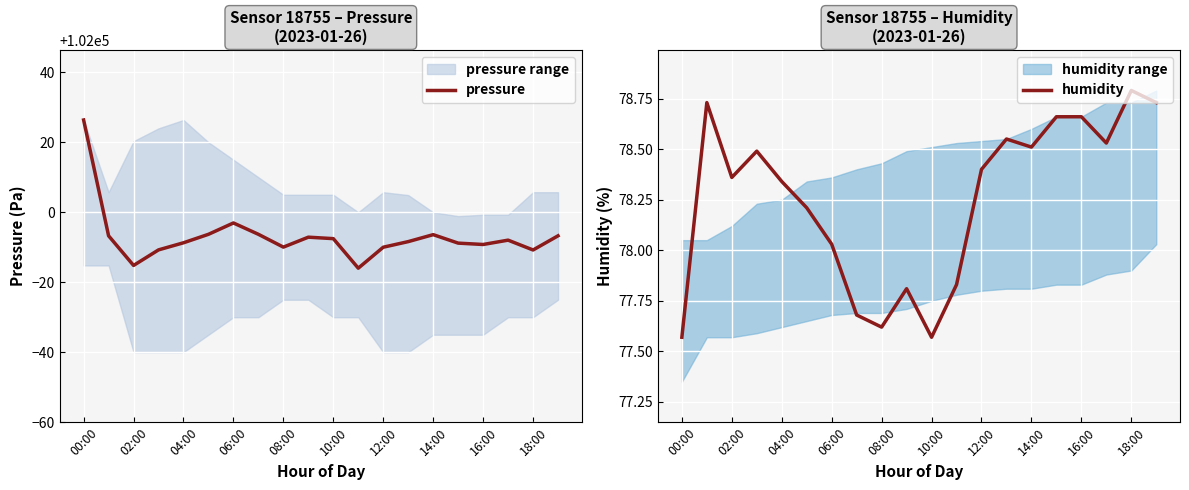

List the series in order of their overall mean, highest first.

pressure, humidity